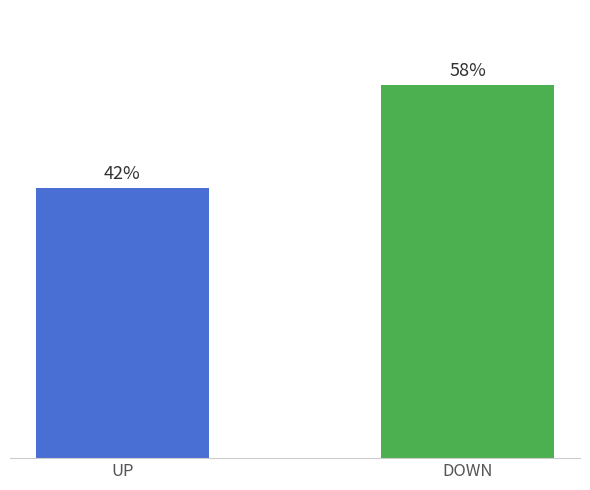

Where is the data nearest to the value 50?

up